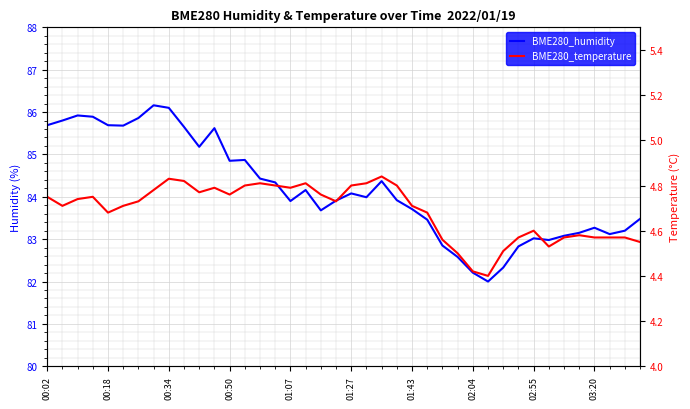

What is the spread (max minus min) of values at 19?

79.2